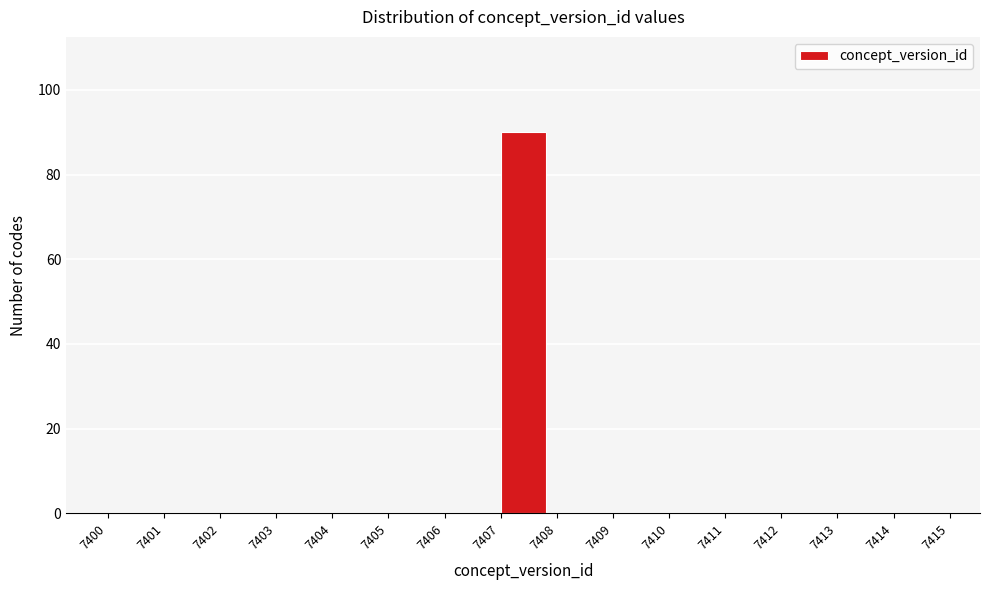

Reading left to right, list every bar in this chart as the range it spans on the x-axis followed by its height. The values are not printed on the chart, so give them approximately, as read against the axis.

7400 to 7401: 0
7401 to 7402: 0
7402 to 7403: 0
7403 to 7404: 0
7404 to 7405: 0
7405 to 7406: 0
7406 to 7407: 0
7407 to 7408: 90
7408 to 7409: 0
7409 to 7410: 0
7410 to 7411: 0
7411 to 7412: 0
7412 to 7413: 0
7413 to 7414: 0
7414 to 7415: 0